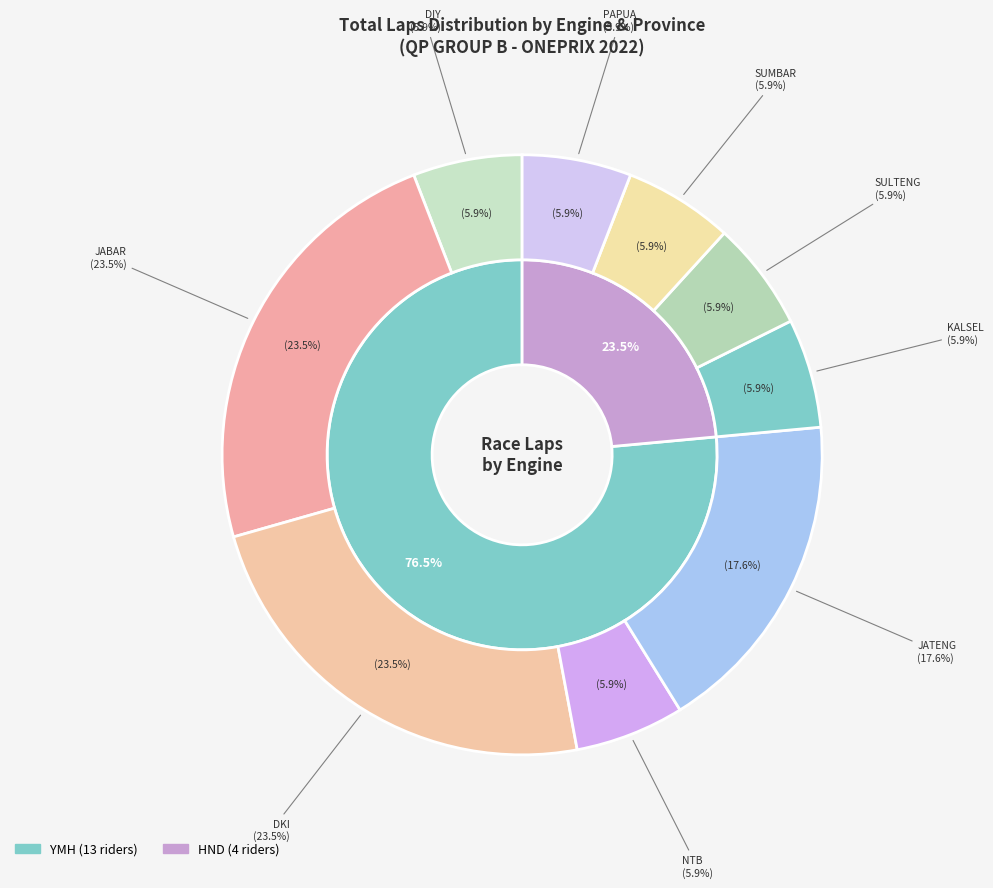

Is there any slice that represents more than half of the pie?

No